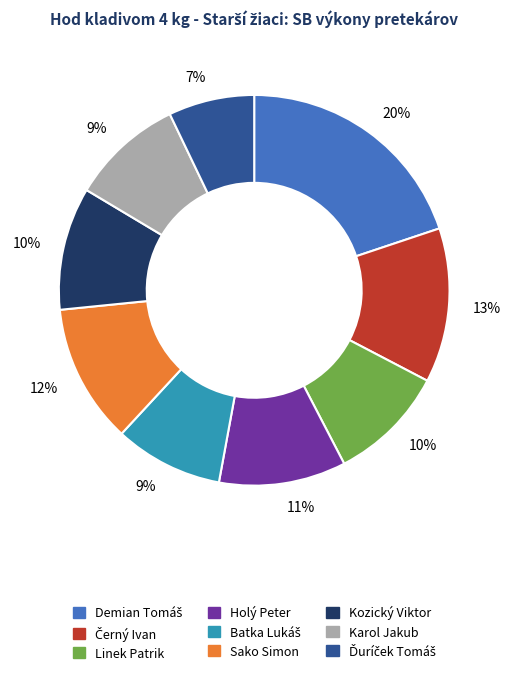

To the nearest percent, what is the average slice percentage?

11%